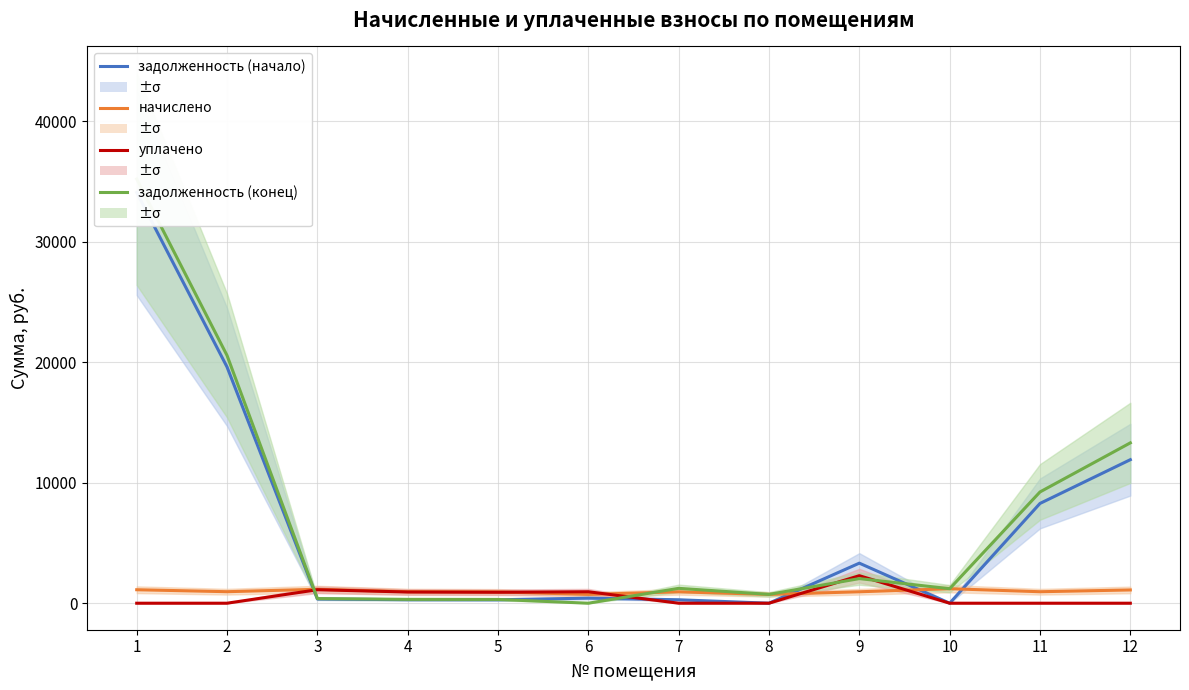

What is the spread (max minus min) of values at 7?

1234.9